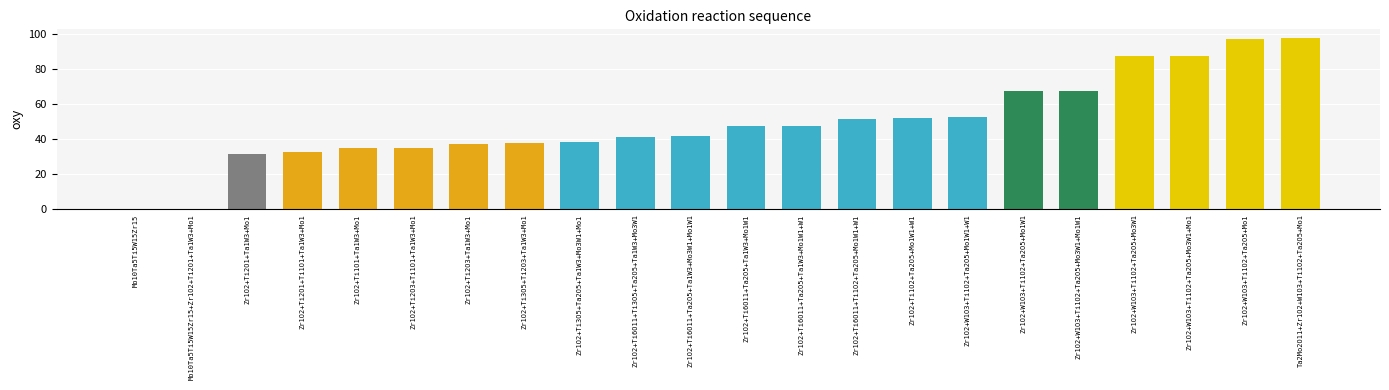

What is the sum of all values?

1090.0